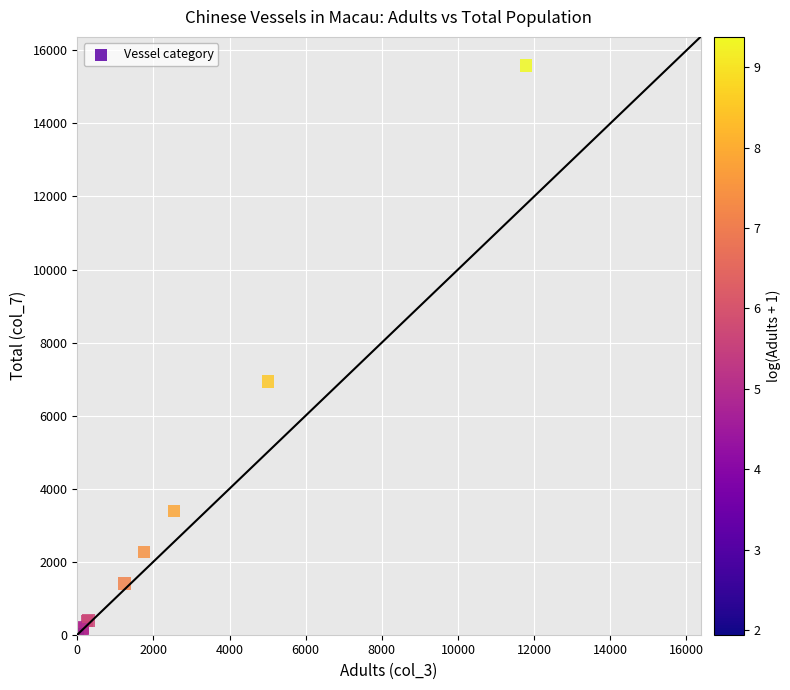

What Y value in the scatter plot is closest to 7798?

6935